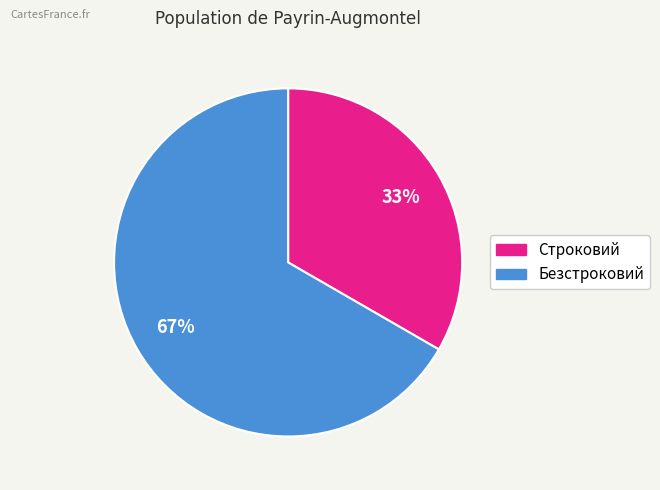

Approximately how many times larger is the value at Строковий compared to Безстроковий?

0.5